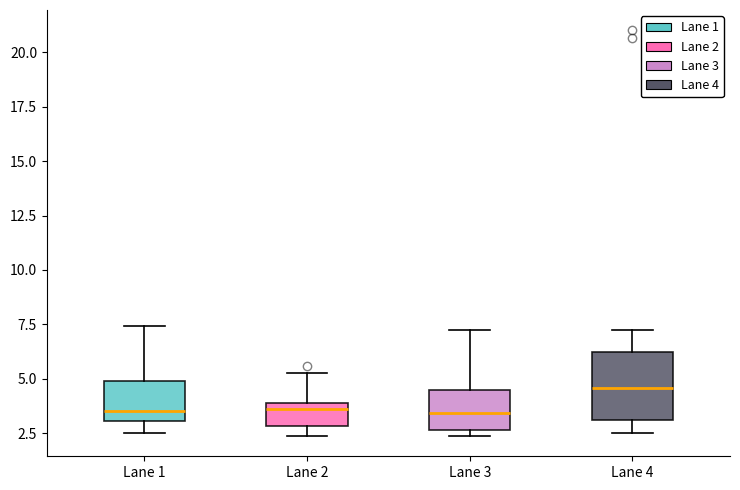

Which box is the tallest, from its lower edge to its upper edge?

Lane 4